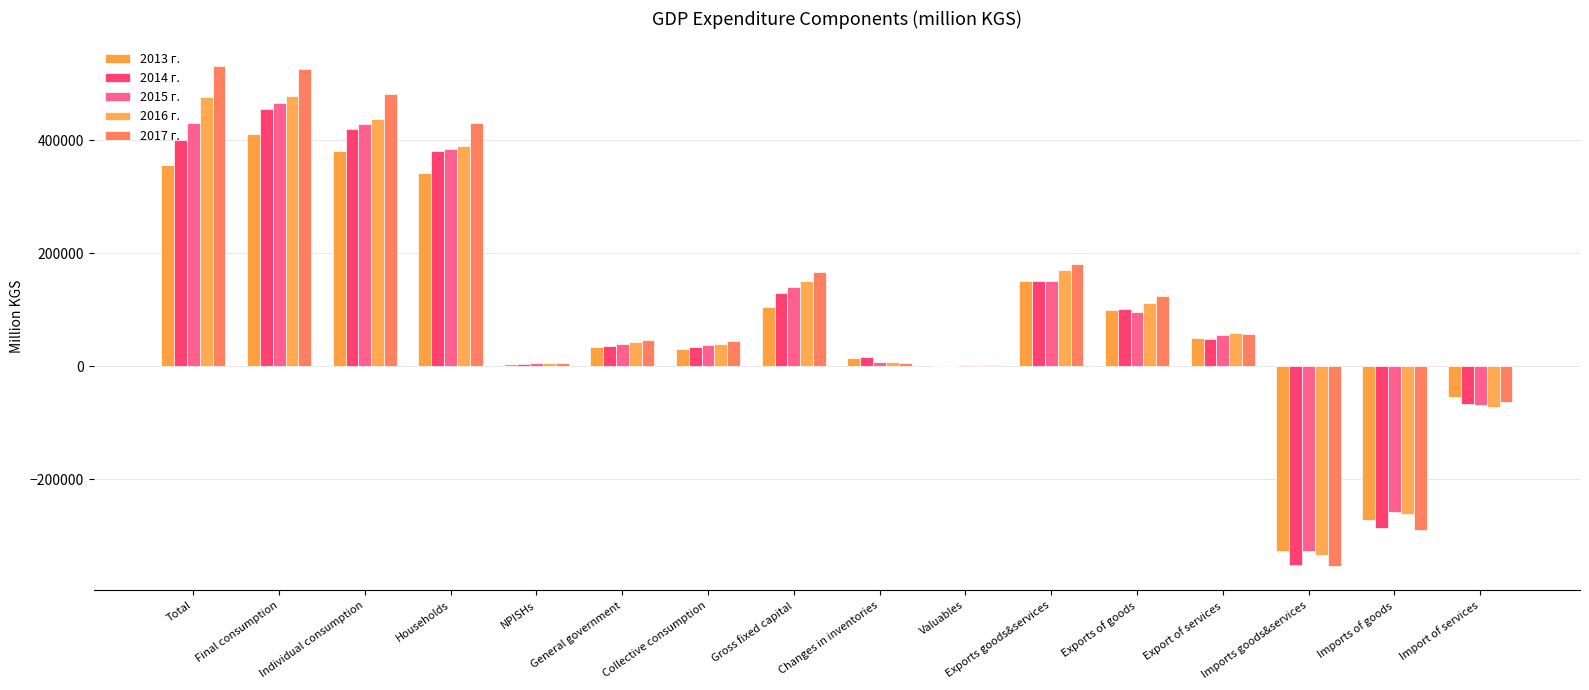

At which label is 2017 г. closest to 89213?

Export of services